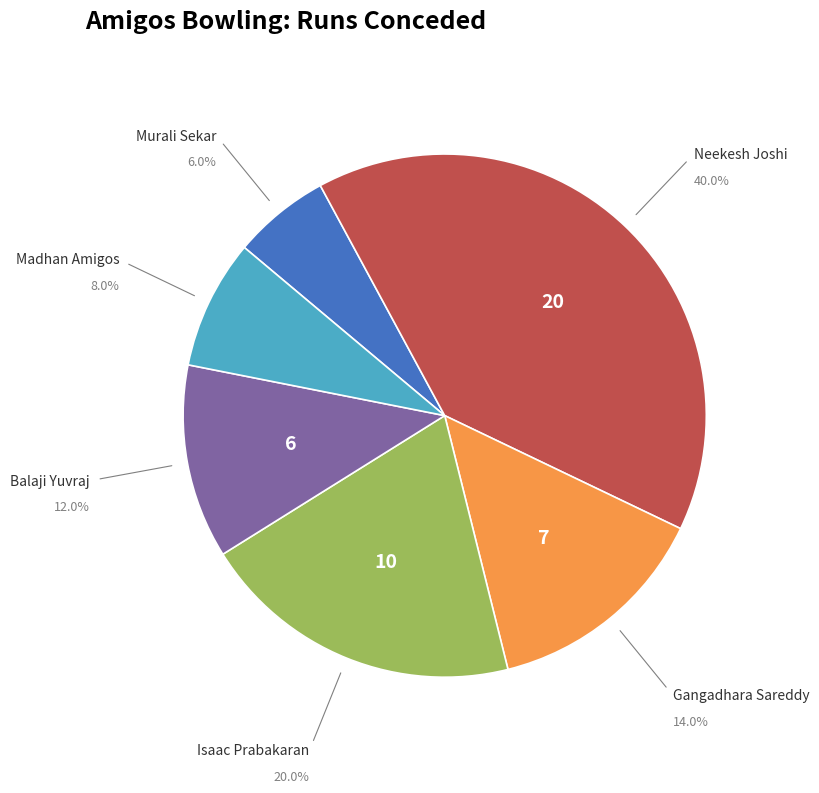

To the nearest percent, what percentage of the pie is Neekesh Joshi?

40%